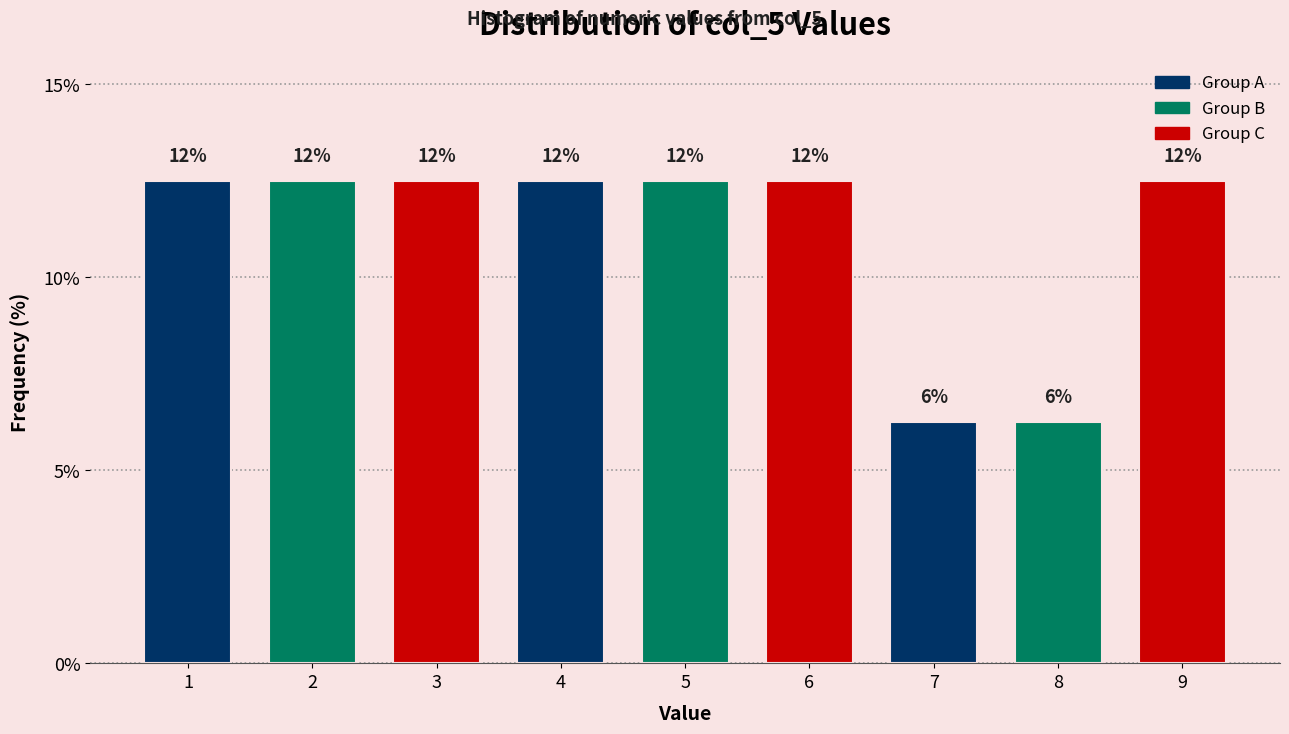

Are the bars horizontal?

No